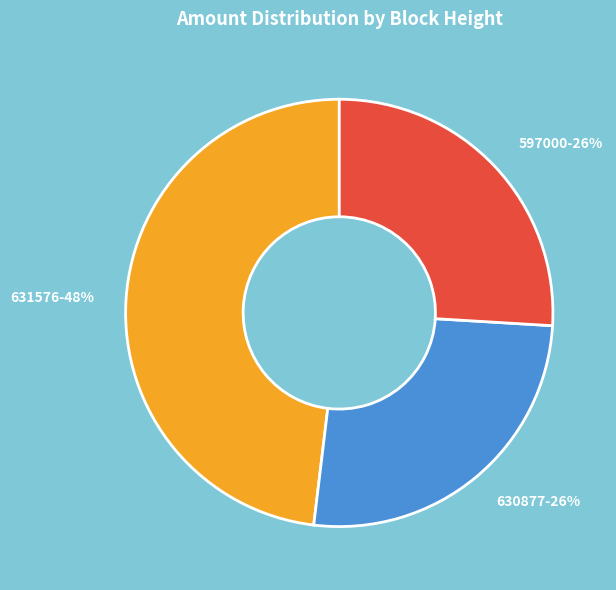

The 630877 slice represents 34% of the pie. True or false?

False